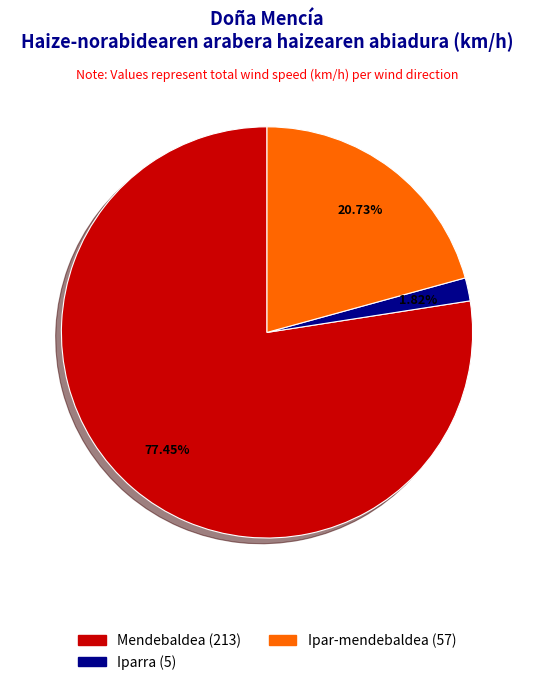

Does any single category account for the majority?

Yes